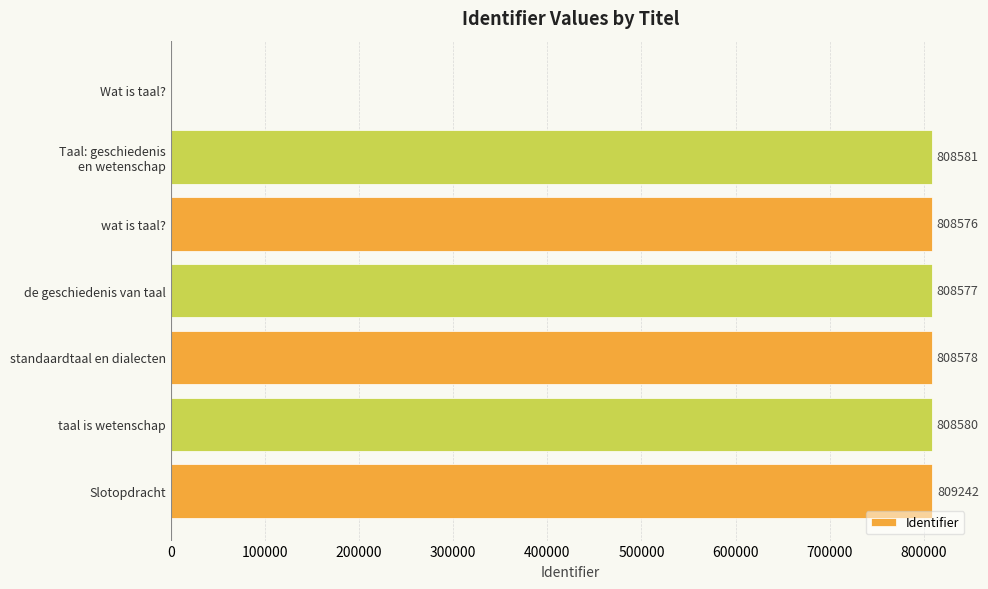

Count the number of categories in the chart.

7